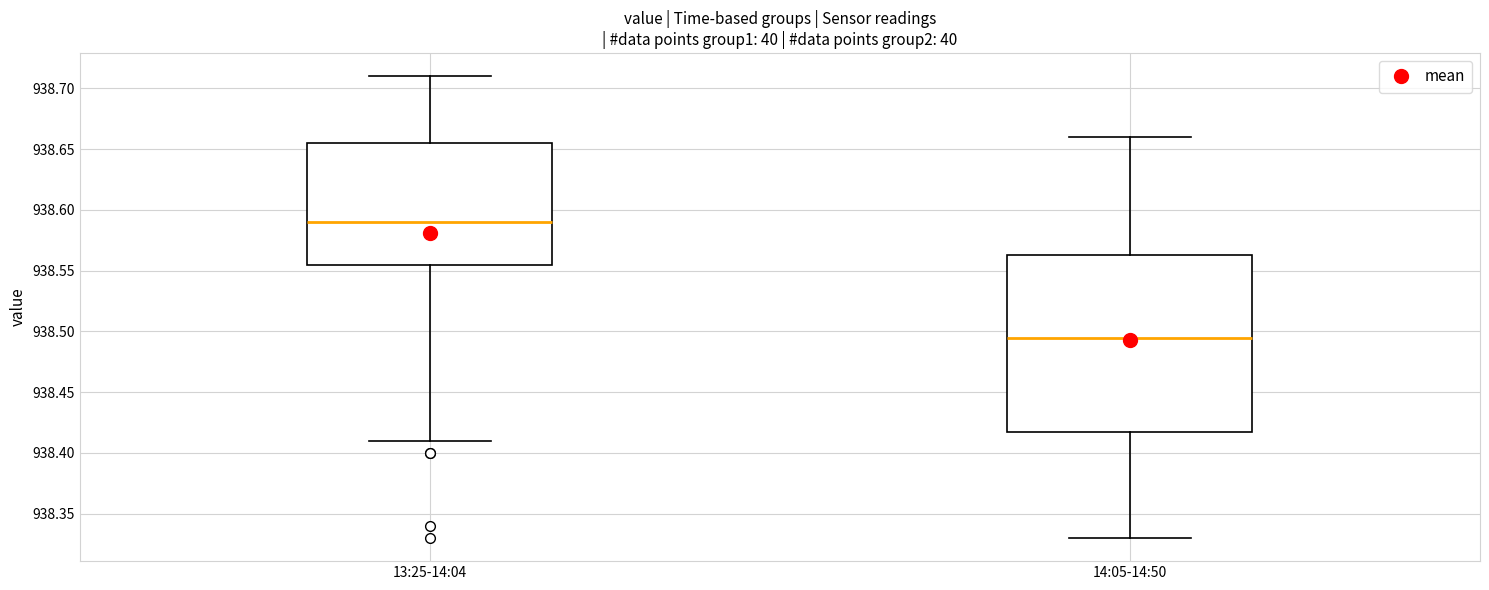

Reading left to right, read every box against the y-axis: the position of its median line, the range the box covers, and the ends of its whiskers. The values are not printed on the chart, so give them approximately, as read against the axis.

13:25-14:04: median 938.590, box 938.555 to 938.655, whiskers 938.410 to 938.710
14:05-14:50: median 938.495, box 938.420 to 938.565, whiskers 938.330 to 938.660